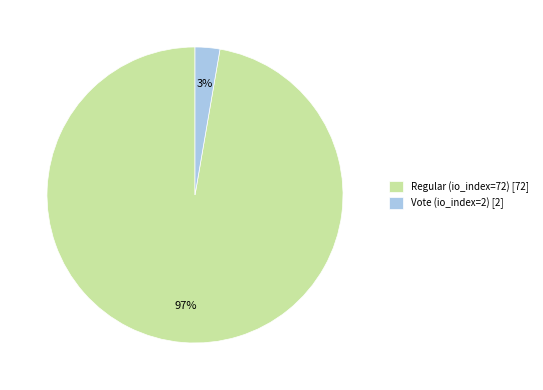

What is the smallest slice in the pie chart?

Vote (io_index=2)